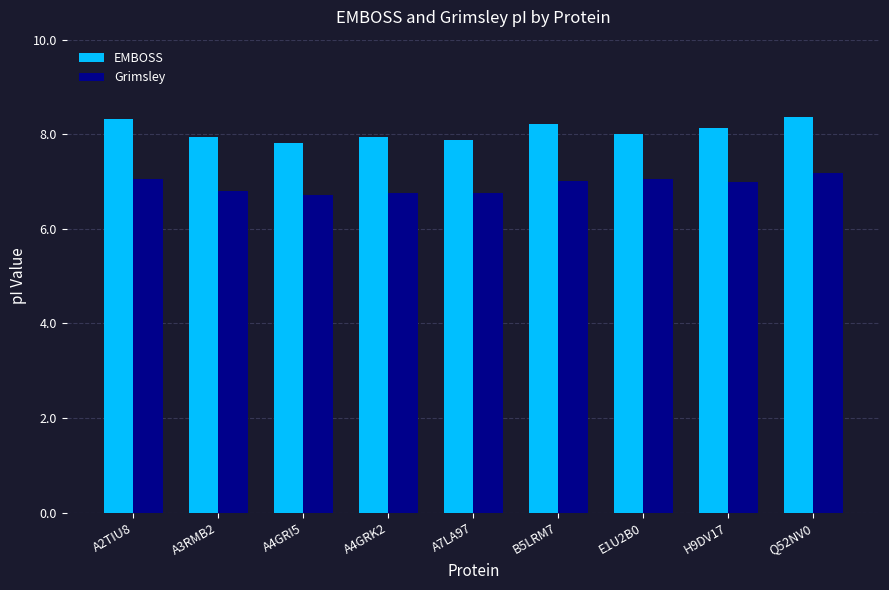

What is the difference between the highest and lowest values at A4GRK2?

1.2